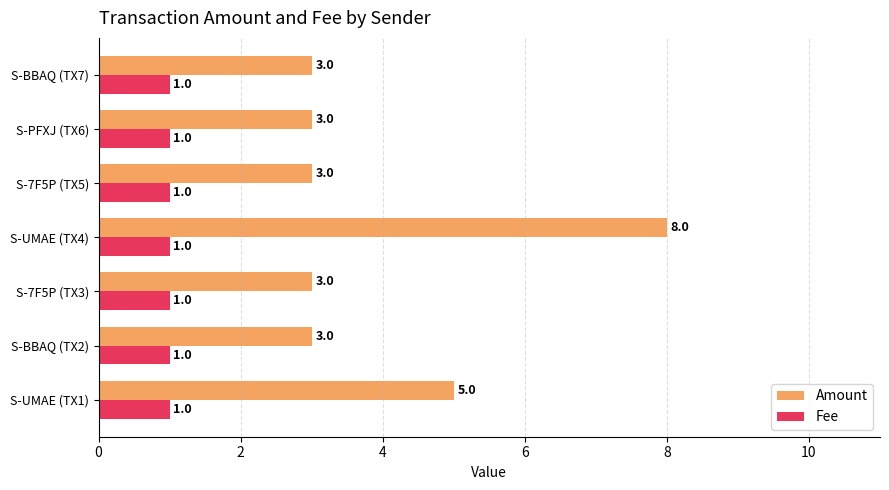

At how many categories does at least one series exceed 1?

7